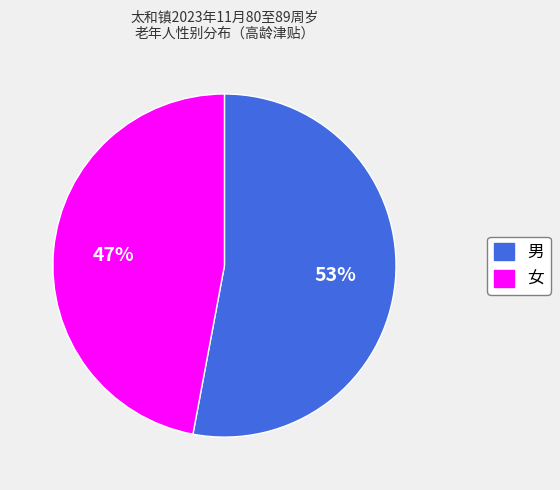

Which slice is the largest?

男